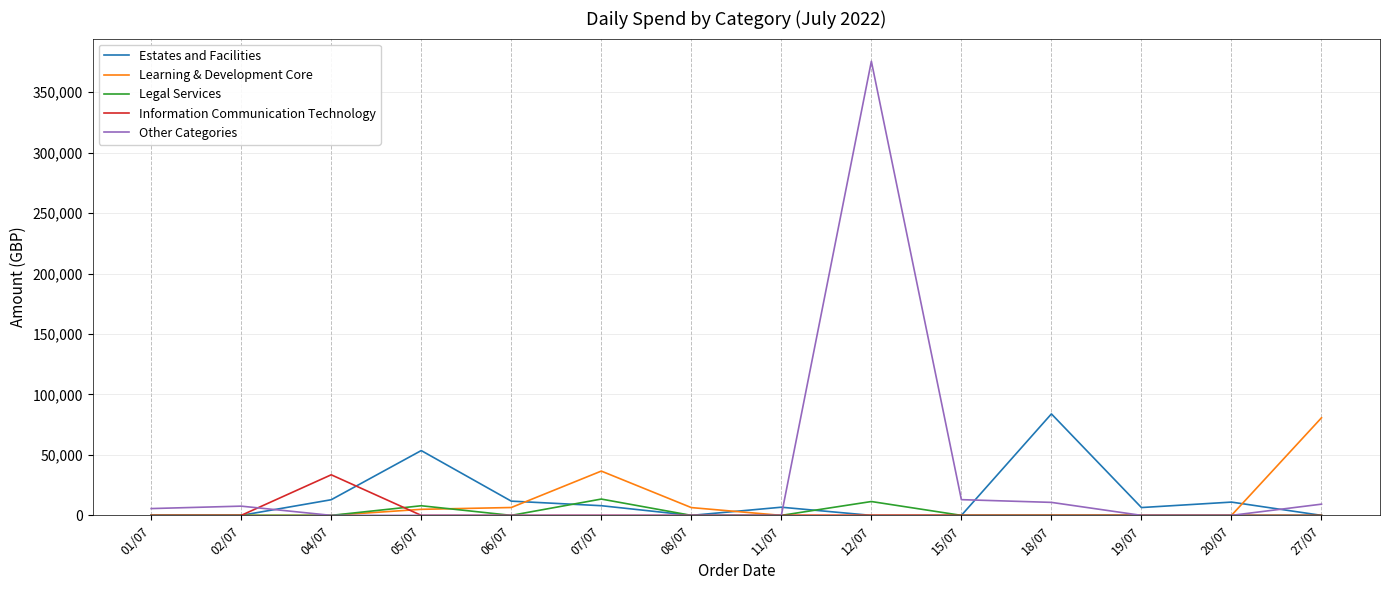

What are all the series names shown in the legend?

Estates and Facilities, Learning & Development Core, Legal Services, Information Communication Technology, Other Categories